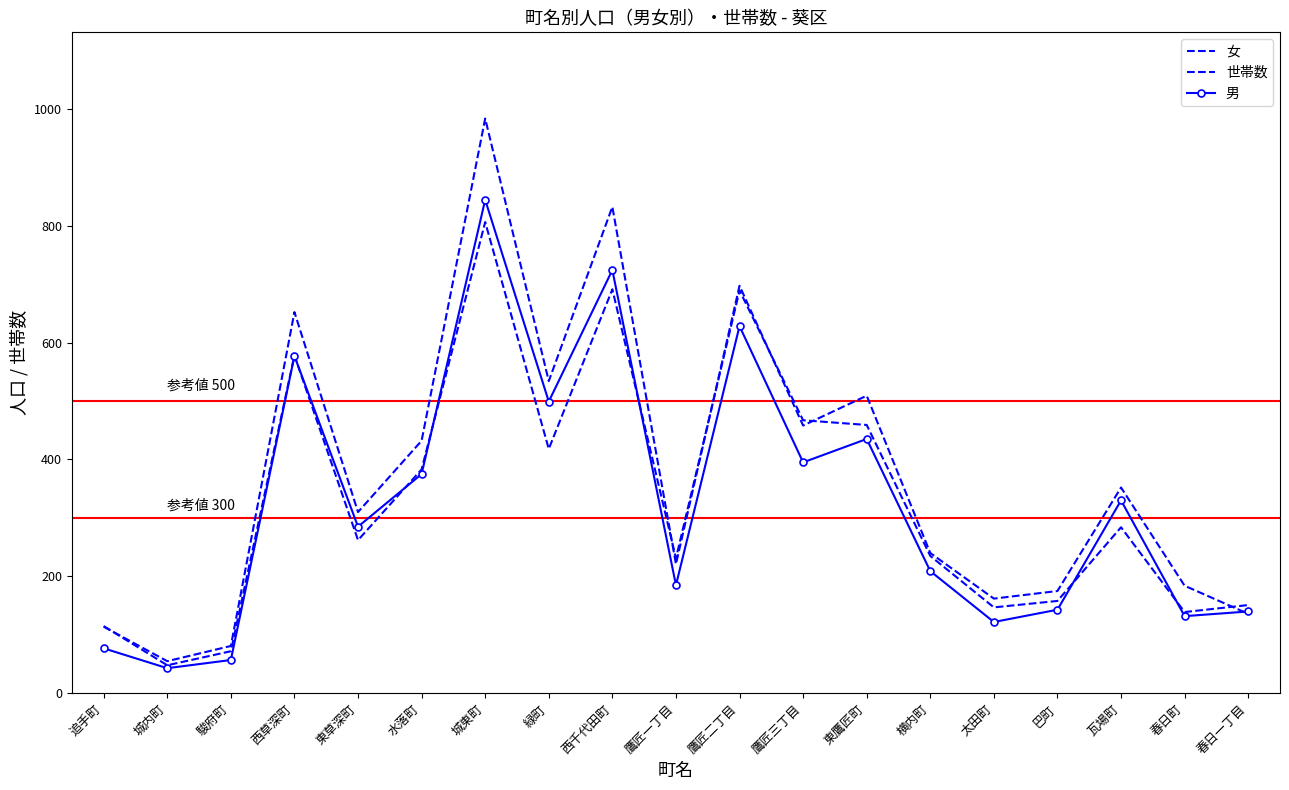

Where does the 女 series first go above 310?

西草深町